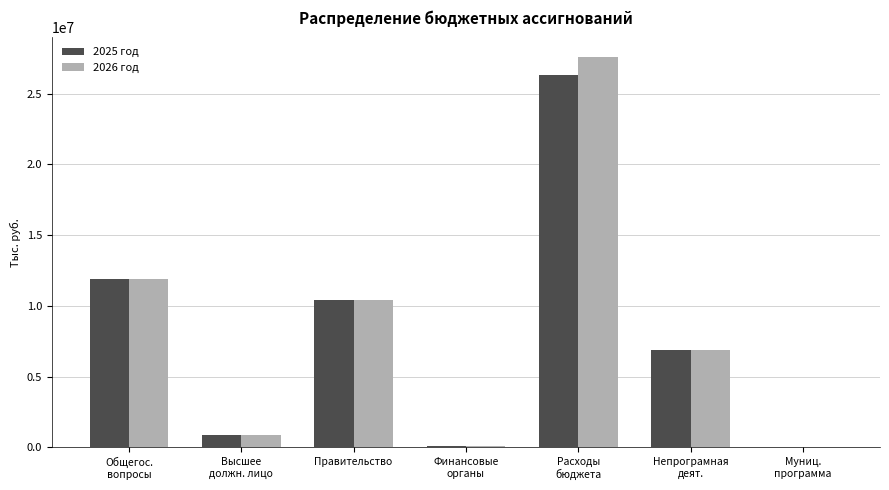

What is the sum of all 2026 год values?

57698318